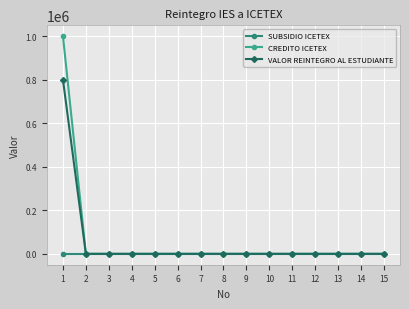

How many lines are shown in the chart?

3